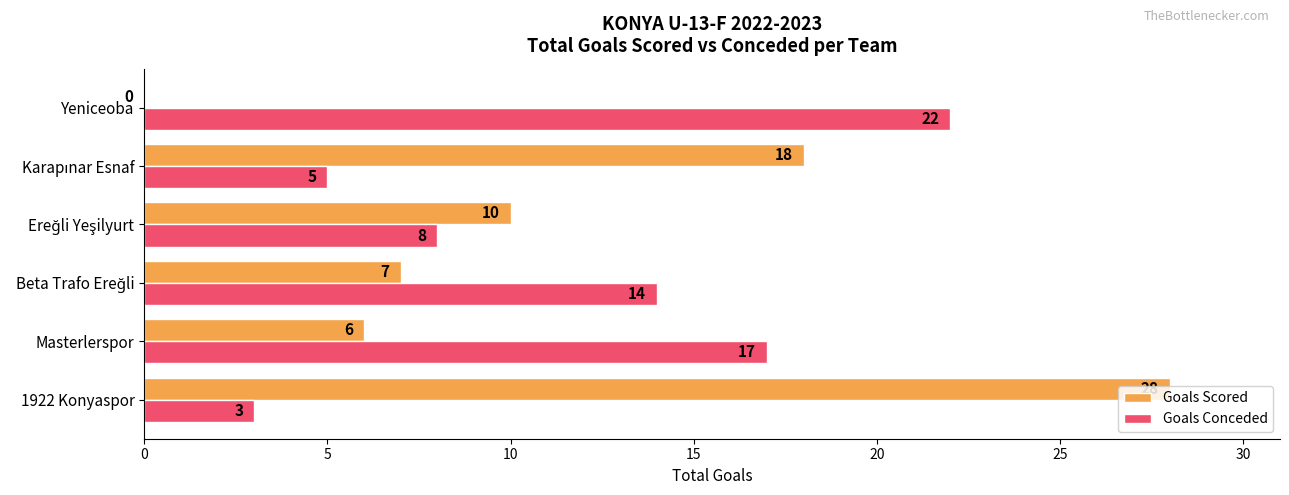

What is the highest value of the Goals Conceded series?

22